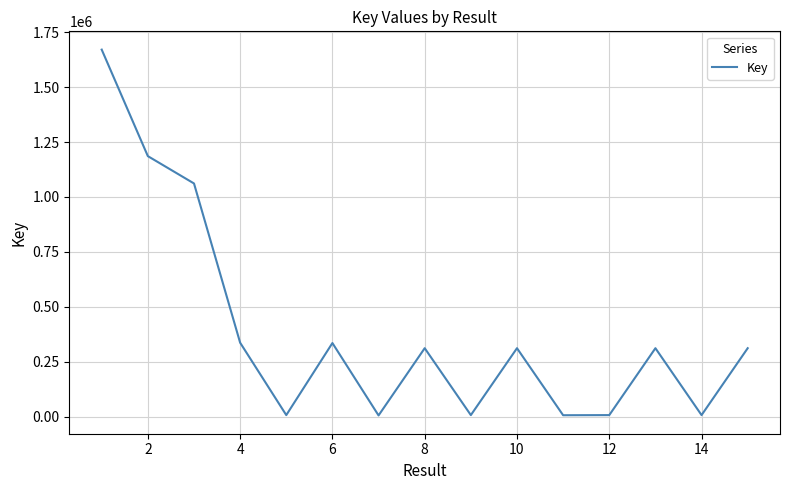

What is the difference between the maximum and minimum values?

1666207